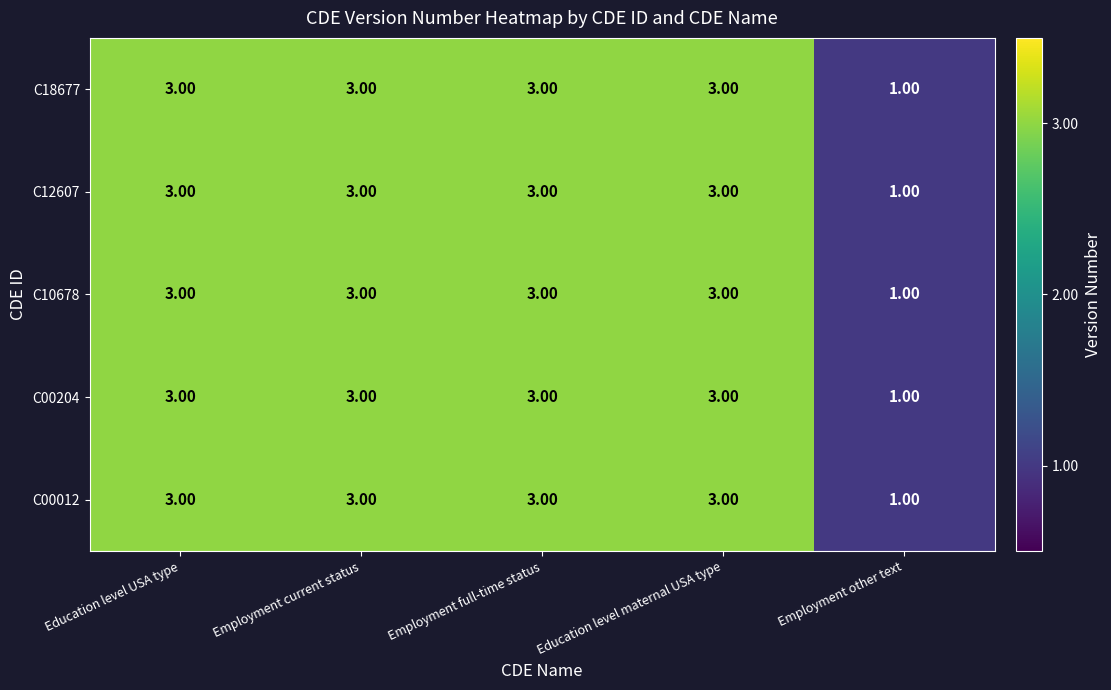

What is the total value across all series at Employment current status?

15